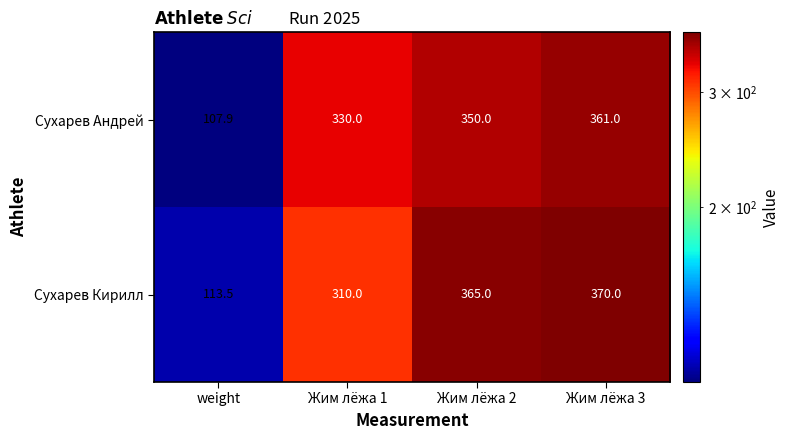

Which series changed the most between Жим лёжа 1 and Жим лёжа 3?

Сухарев Кирилл